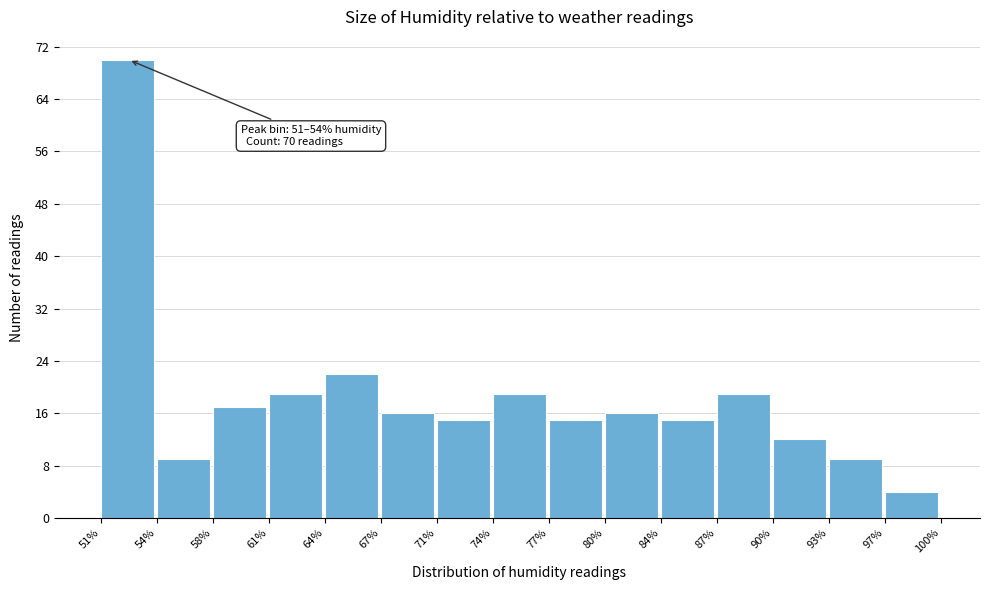

Which range on the x-axis has the tallest bar?

51% to 54%